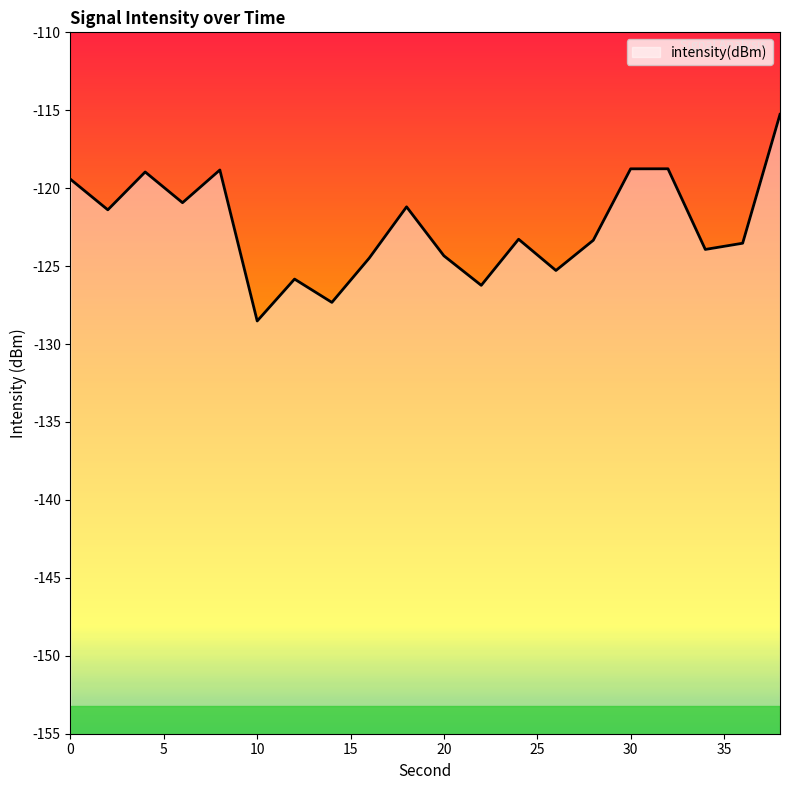

What is the smallest value displayed?

-128.5